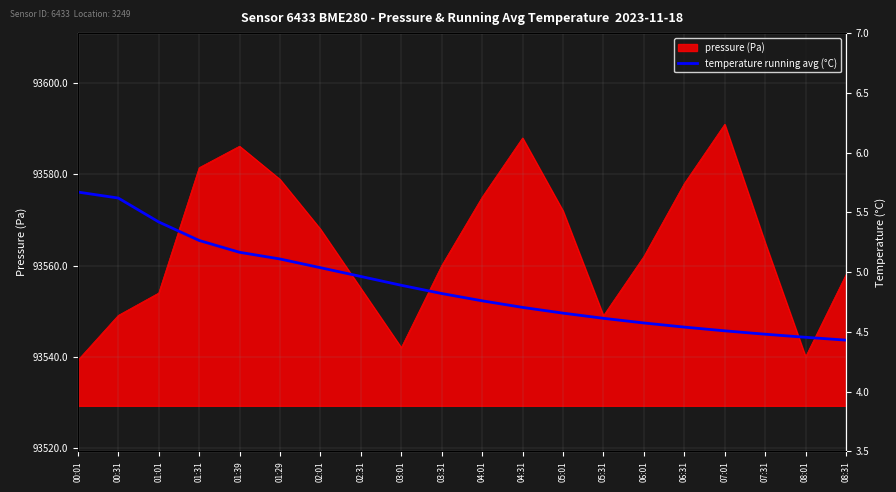

What is the difference between the maximum and second lowest values?

1.2